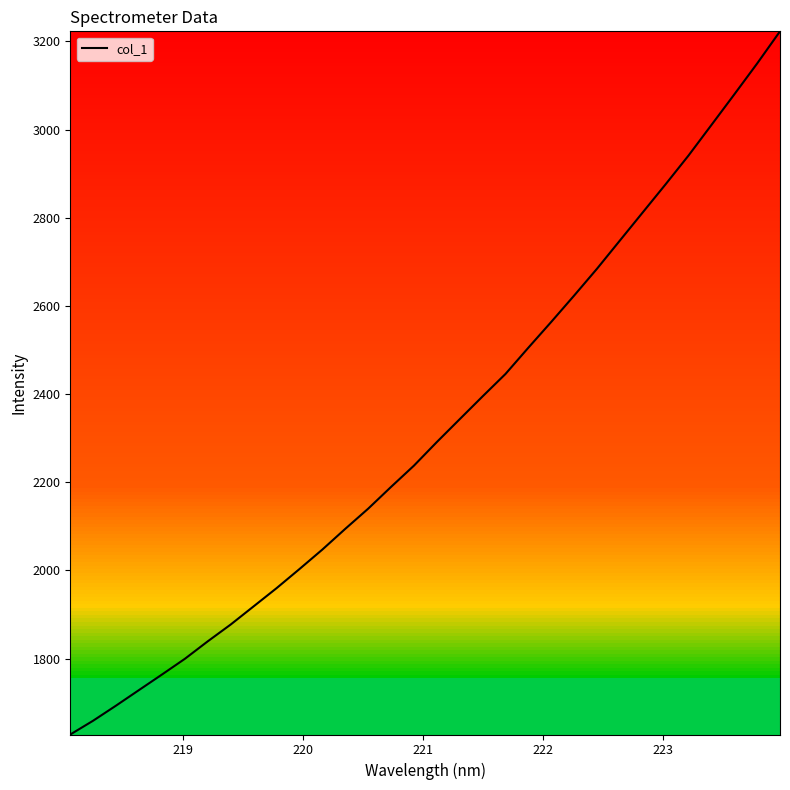

What is the difference between the maximum and minimum values?

1595.0